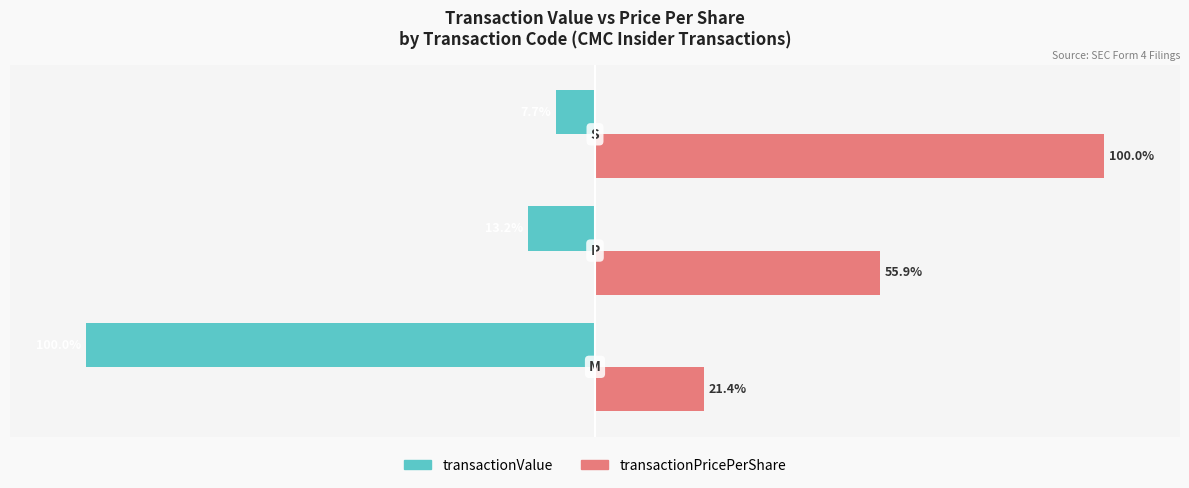

List the series in order of their peak value, highest first.

transactionPricePerShare, transactionValue